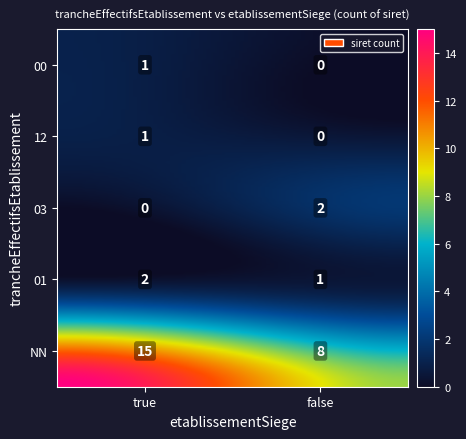

The value at 01_true is 2. True or false?

True